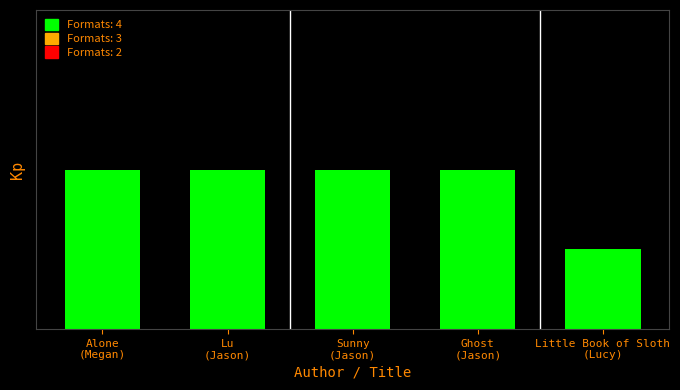

Rank the categories by value from lowest to highest.

Little Book of Sloth
(Lucy), Alone
(Megan), Lu
(Jason), Sunny
(Jason), Ghost
(Jason)